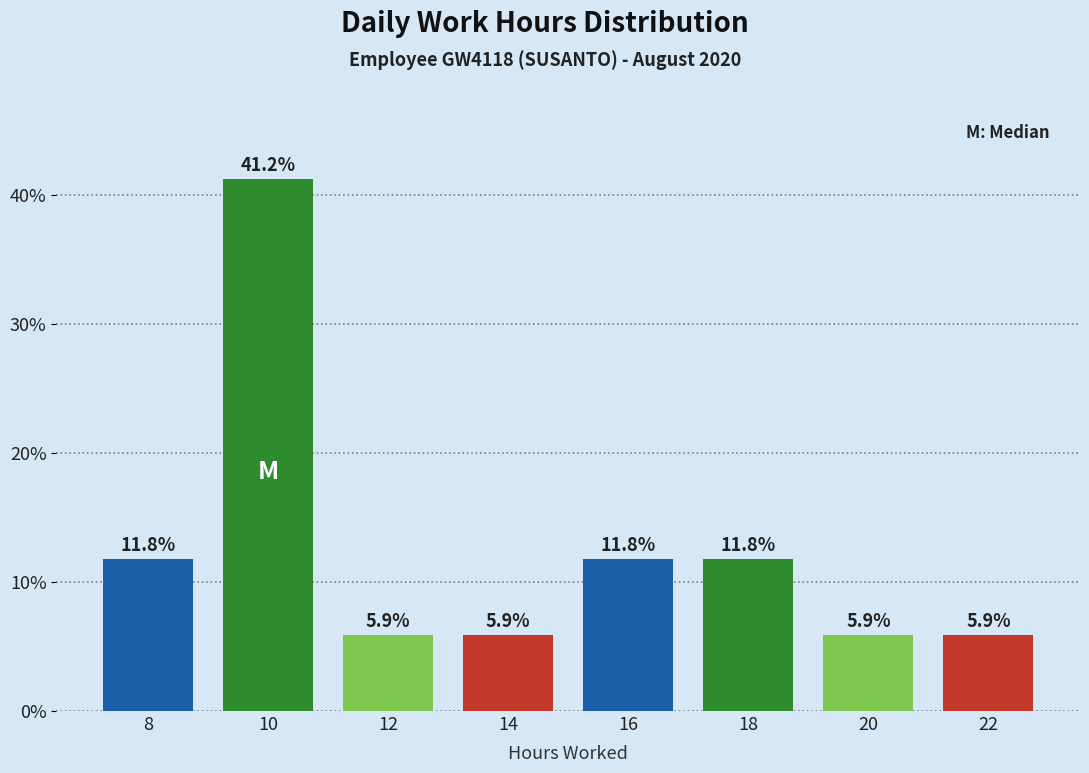

Reading right to left, extract all data points from this chart.

5.9	5.9	11.8	11.8	5.9	5.9	41.2	11.8